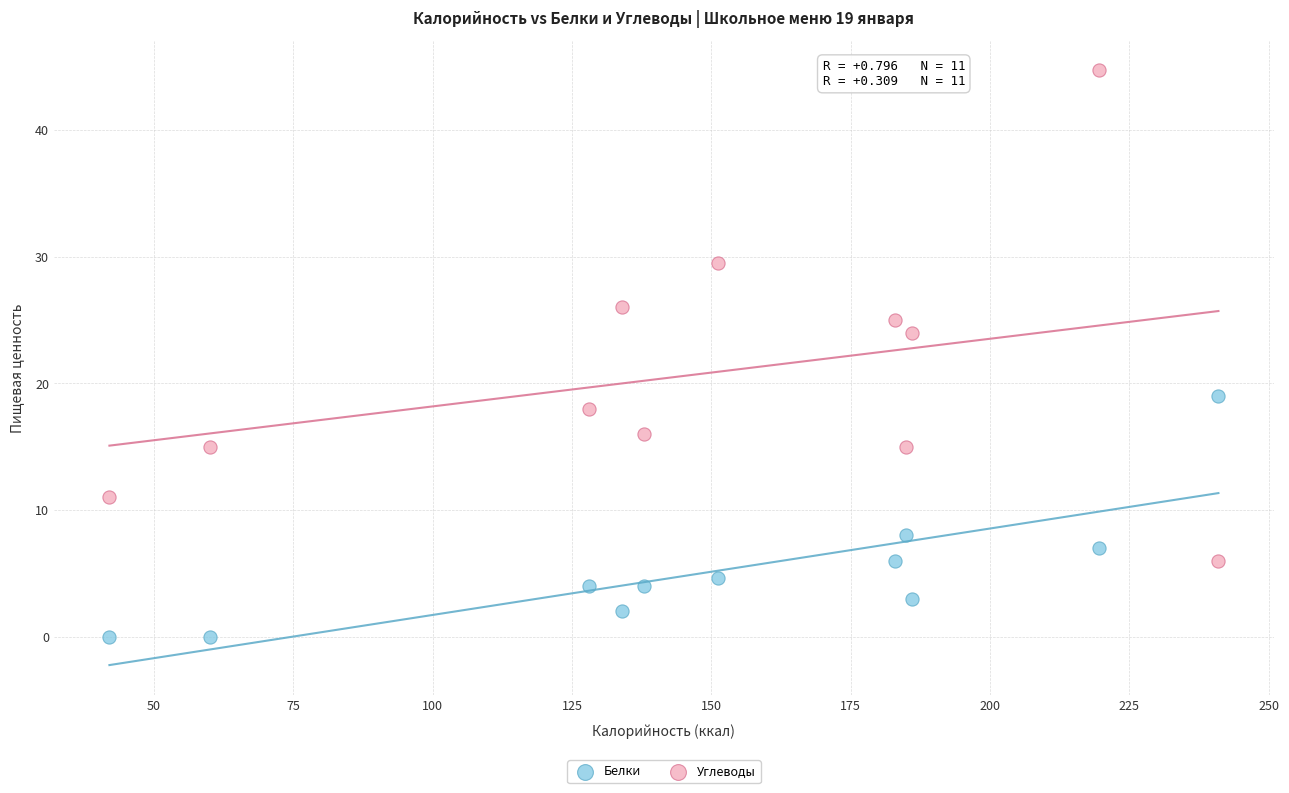

Which series has the largest Y range (max minus min)?

Углеводы